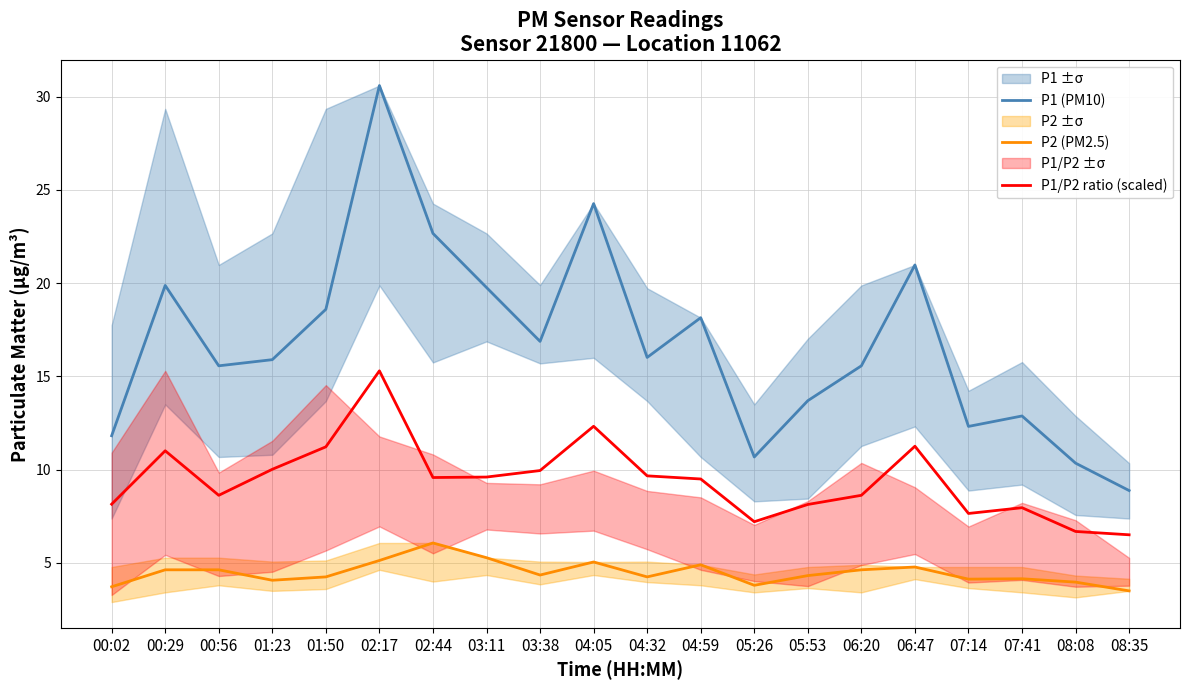

How many interior local valleys does the P1 (PM10) series have?

5